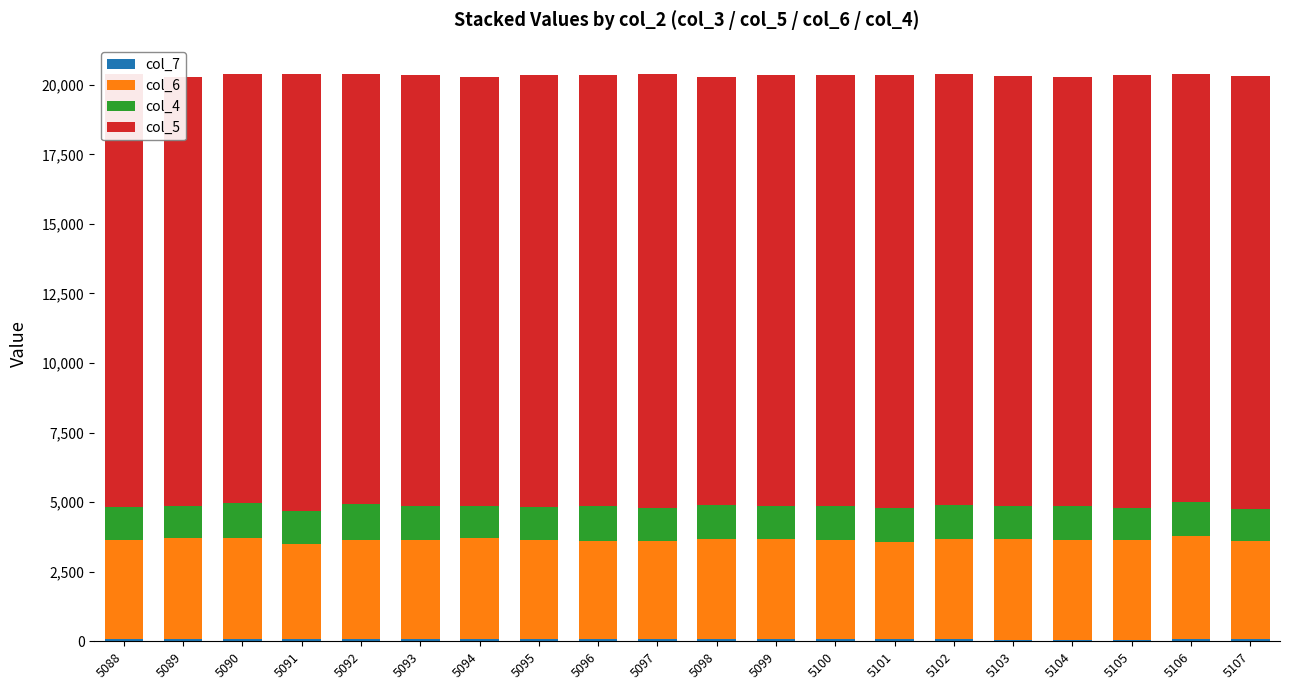

Count the number of categories in the chart.

20